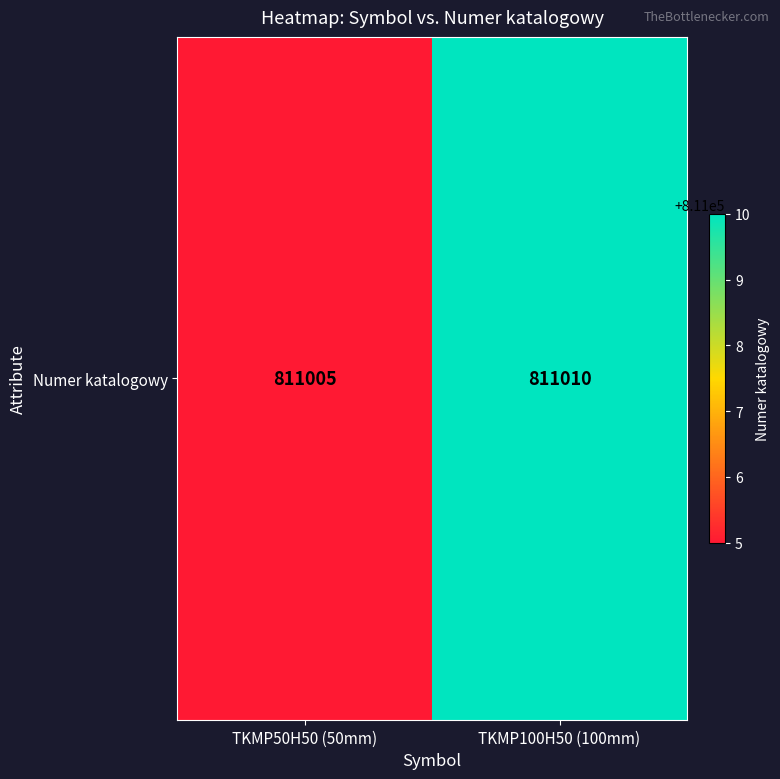

True or false: the data shows 811005 at TKMP50H50 (50mm).

True